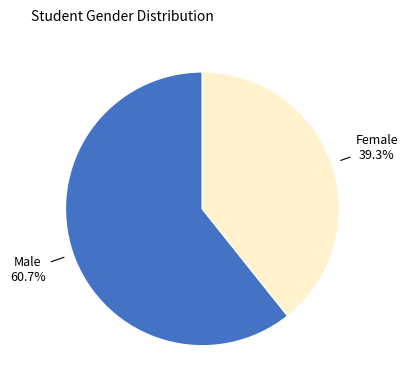

Is there any slice that represents more than half of the pie?

Yes